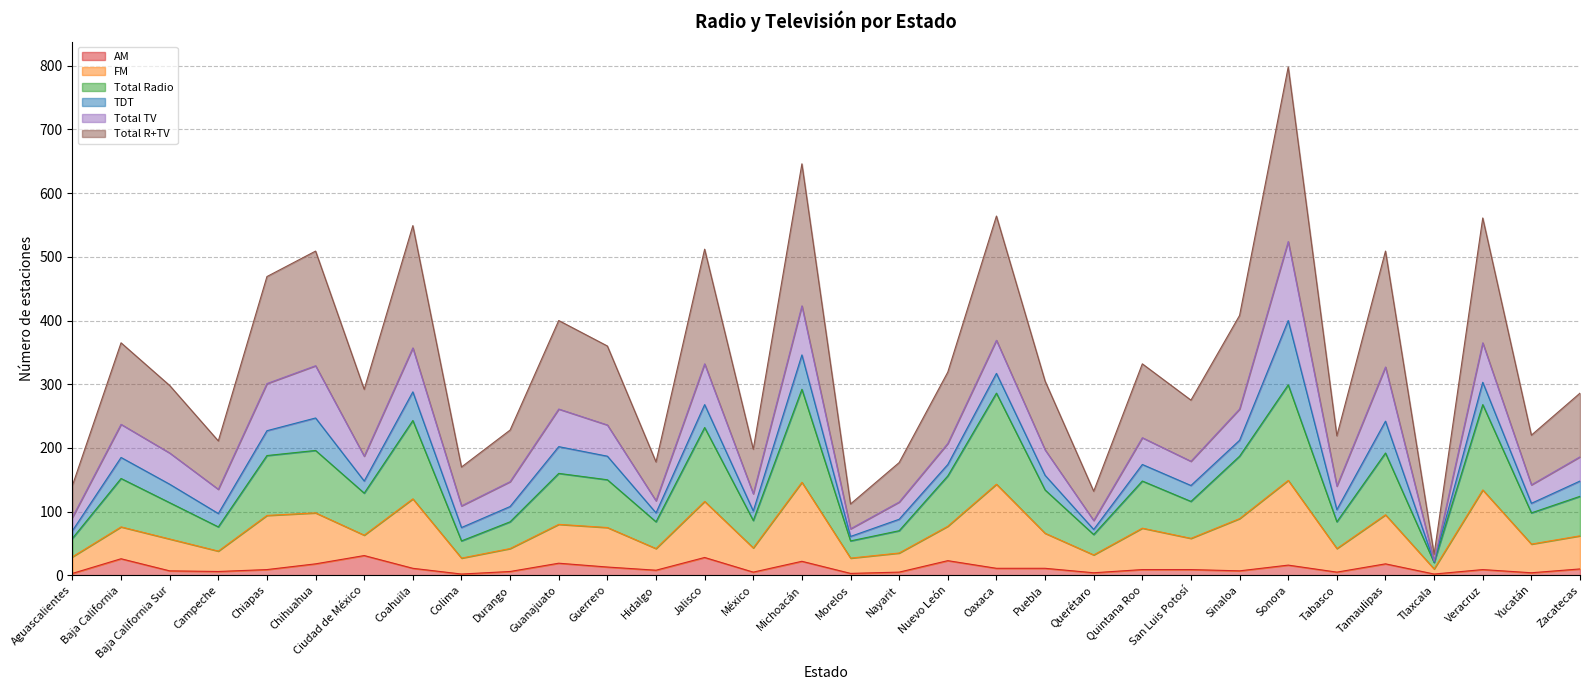

What is the average value of the FM series?

72